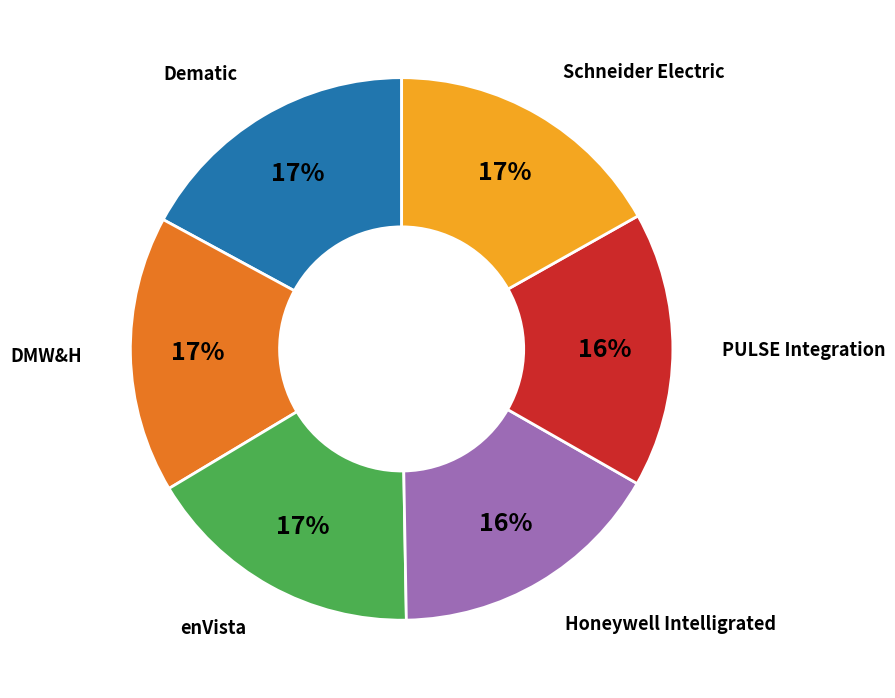

To the nearest percent, what is the average slice percentage?

17%